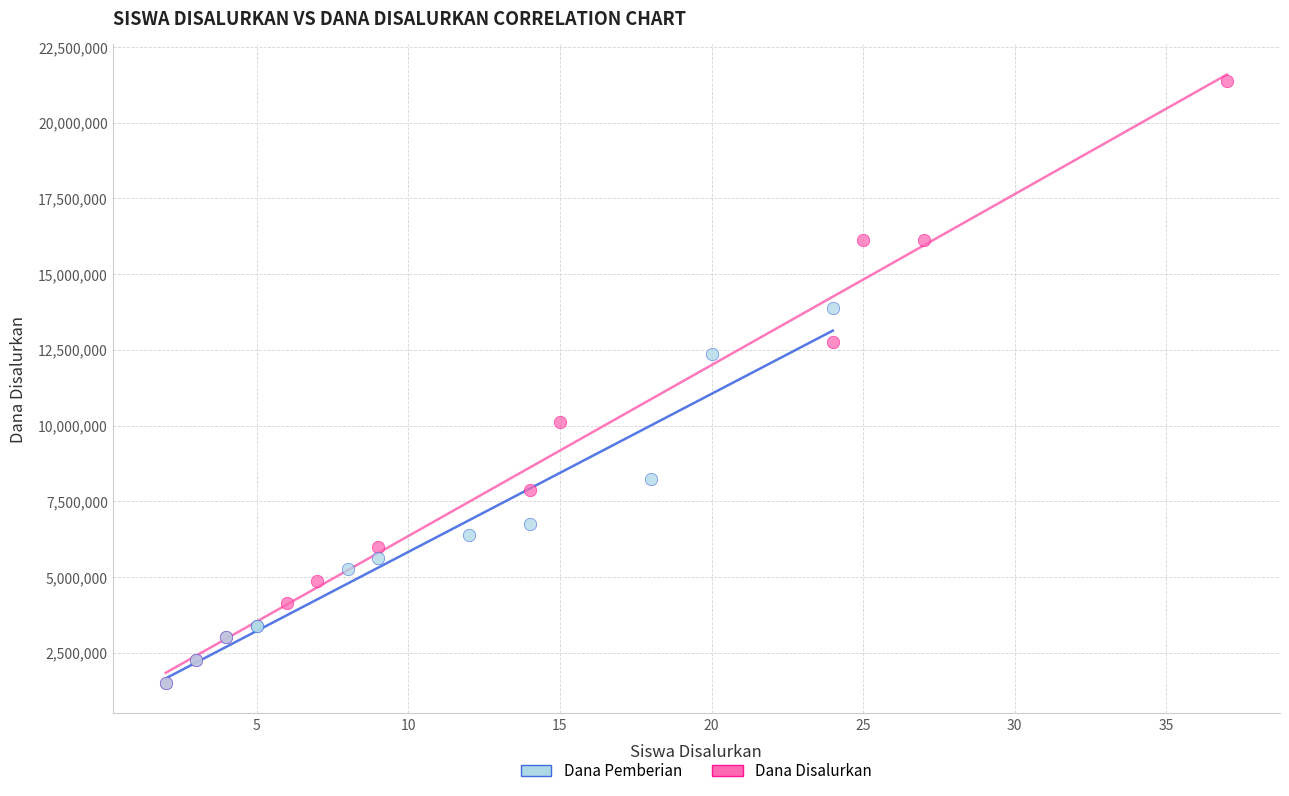

Which series has the largest Y range (max minus min)?

Dana Disalurkan